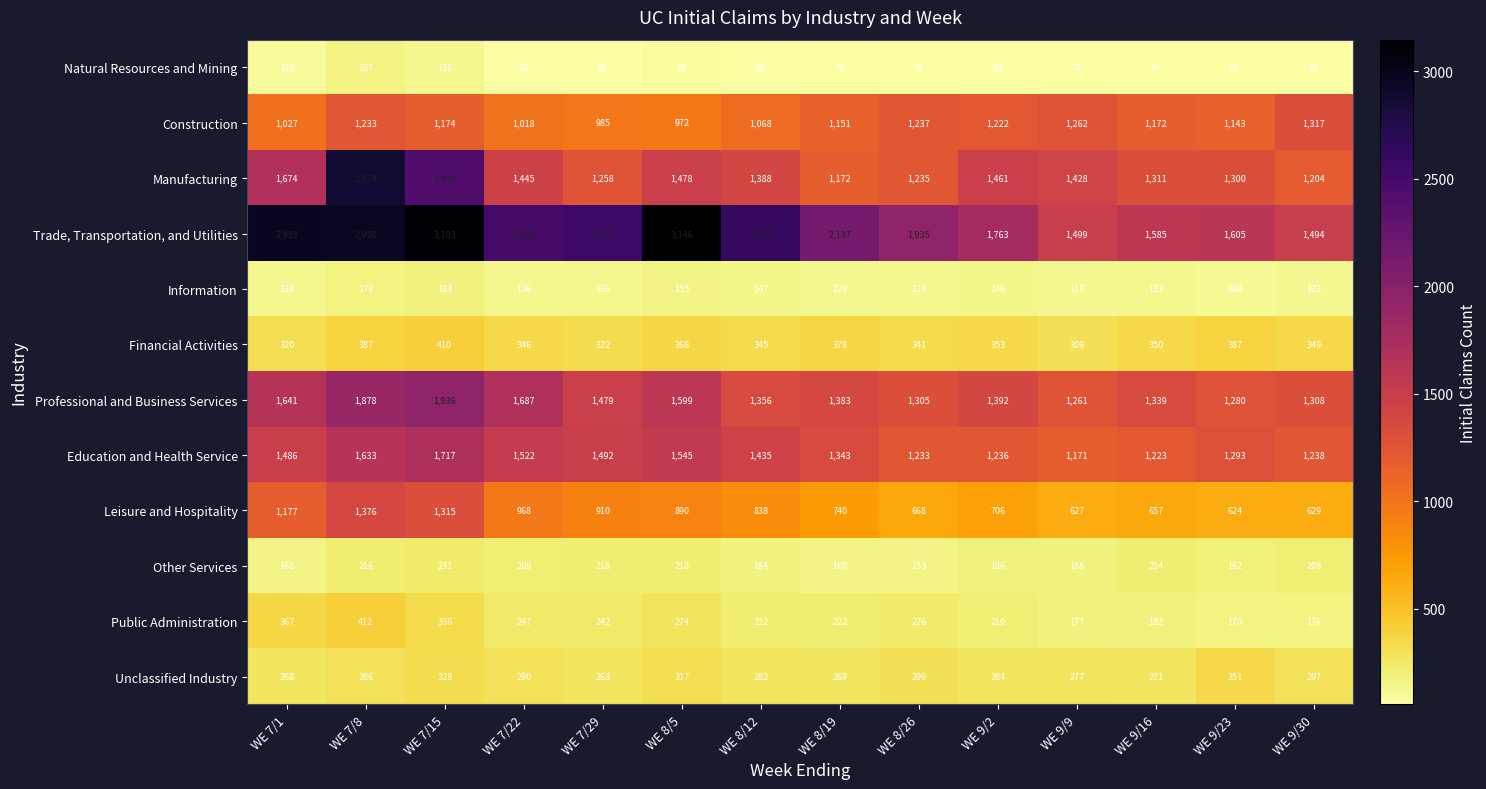

At which category is the sum across all series the highest?

WE 7/8